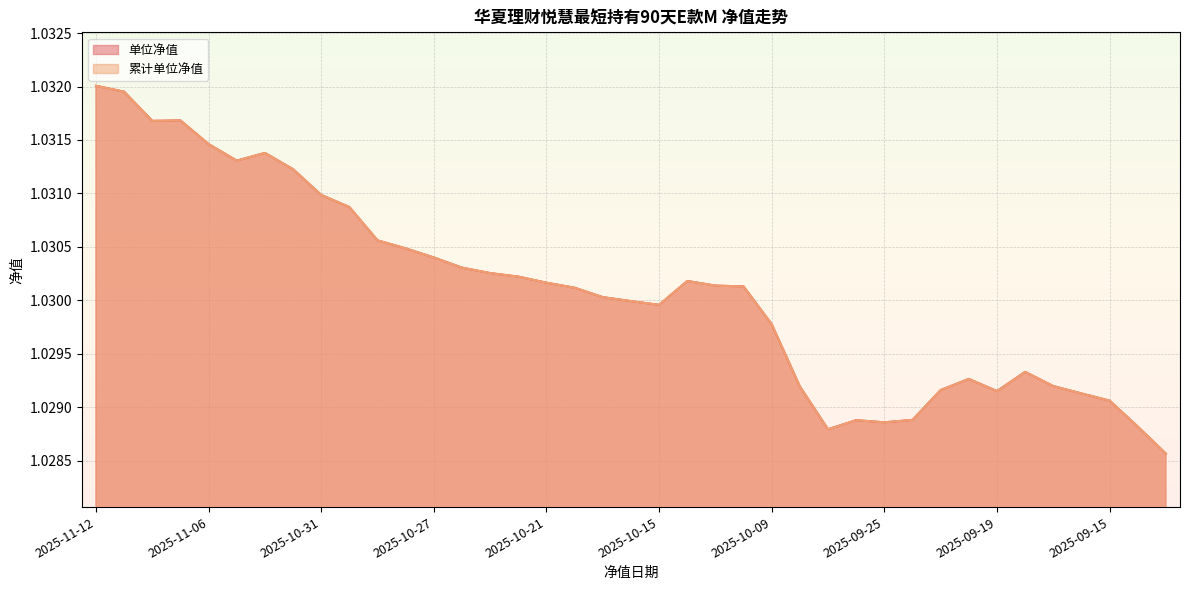

Rank the categories by 累计单位净值 value from highest to lowest.

2025-11-12, 2025-11-11, 2025-11-07, 2025-11-10, 2025-11-06, 2025-11-04, 2025-11-05, 2025-11-03, 2025-10-31, 2025-10-30, 2025-10-29, 2025-10-28, 2025-10-27, 2025-10-24, 2025-10-23, 2025-10-22, 2025-10-14, 2025-10-21, 2025-10-13, 2025-10-10, 2025-10-20, 2025-10-17, 2025-10-16, 2025-10-15, 2025-10-09, 2025-09-18, 2025-09-22, 2025-09-17, 2025-09-30, 2025-09-23, 2025-09-19, 2025-09-16, 2025-09-15, 2025-09-24, 2025-09-26, 2025-09-25, 2025-09-12, 2025-09-29, 2025-09-11